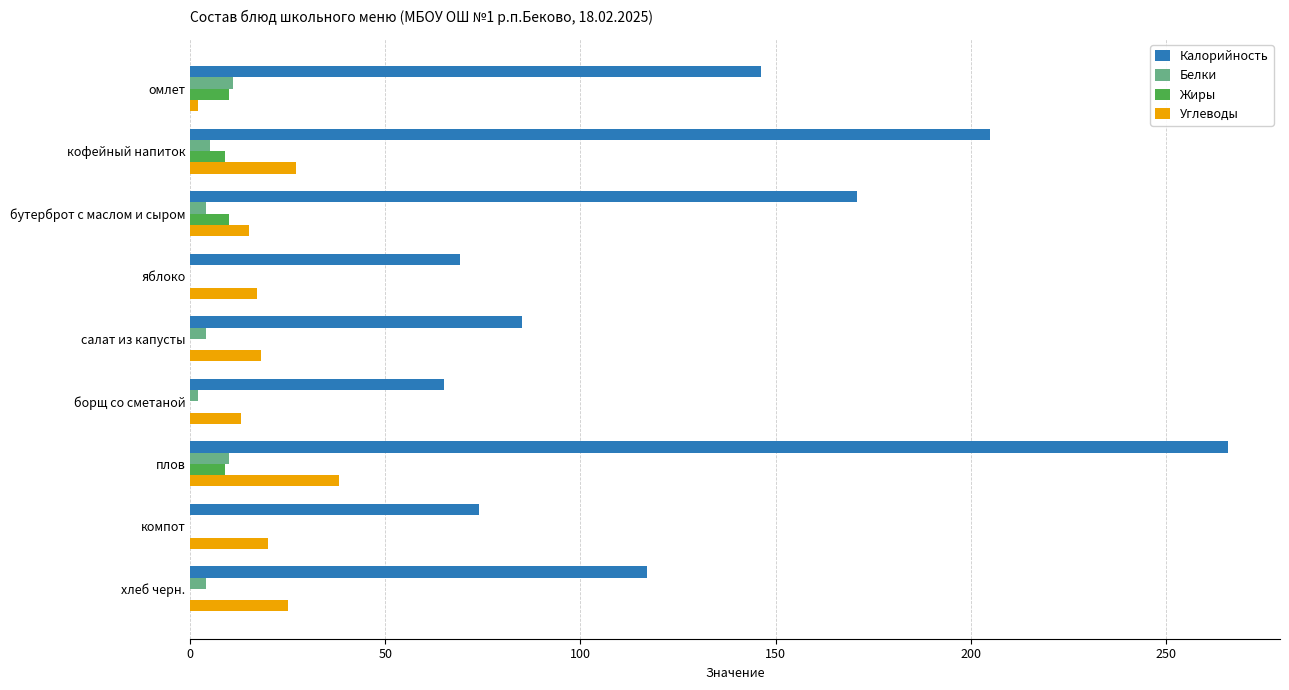

At which category is the sum across all series the highest?

плов